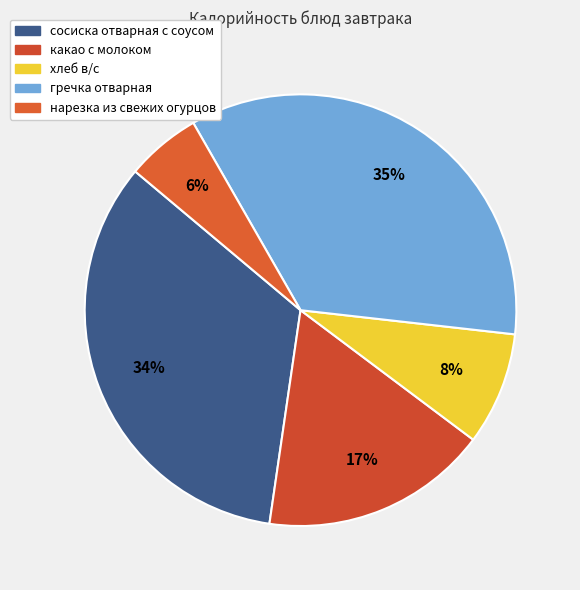

To the nearest percent, what is the difference between the какао с молоком and хлеб в/с slice percentages?

9%